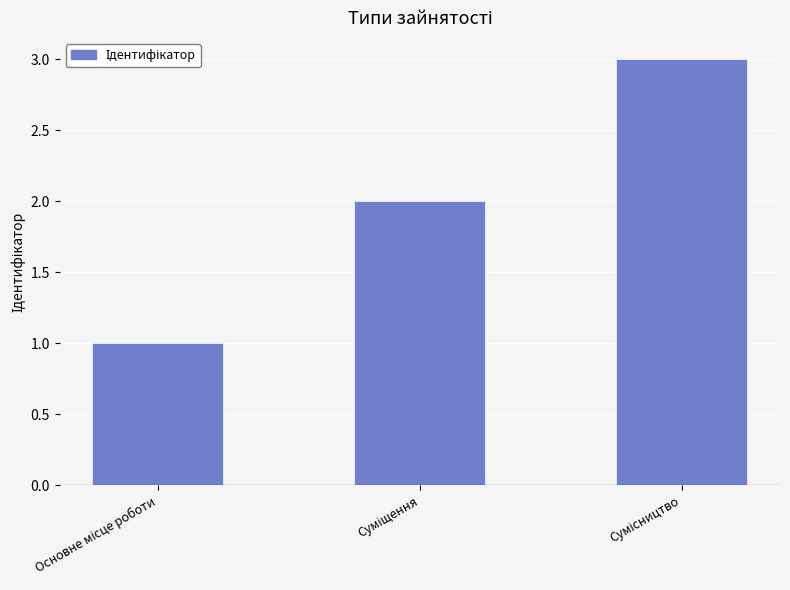

How many data points are less than 2?

1